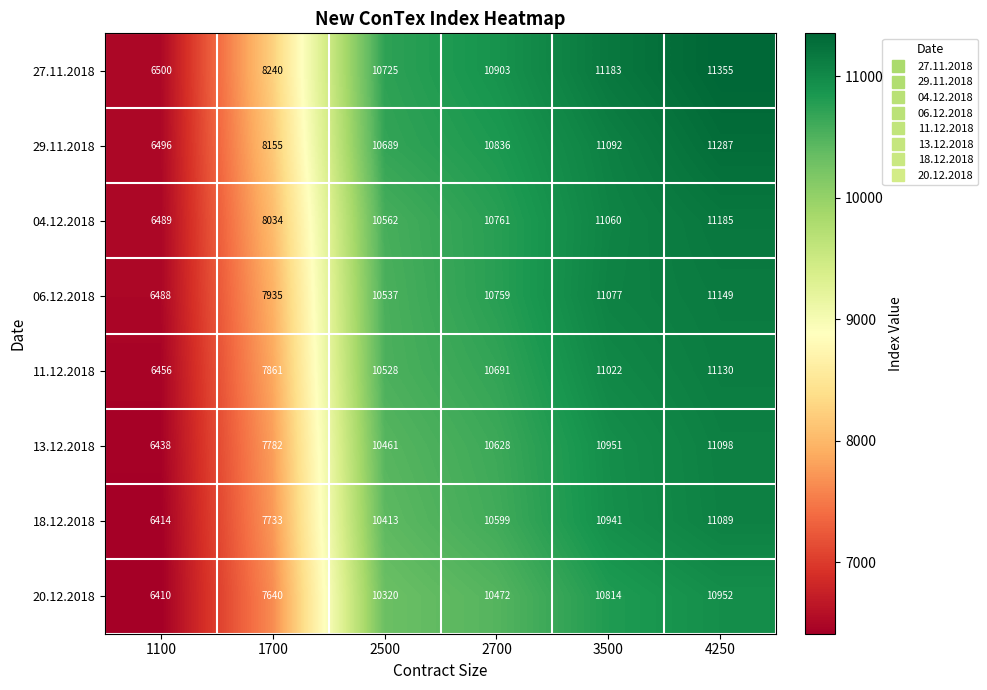

What is the maximum value for 11.12.2018?

11130